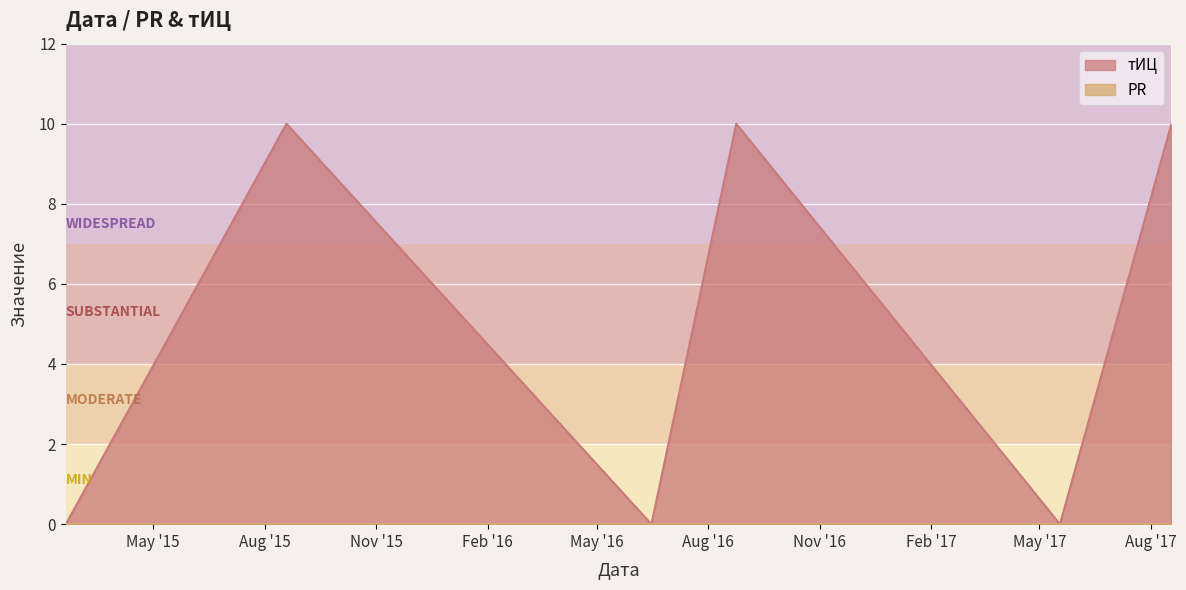

Reading left to right, extract all data points from this chart.

0	10	0	10	0	10